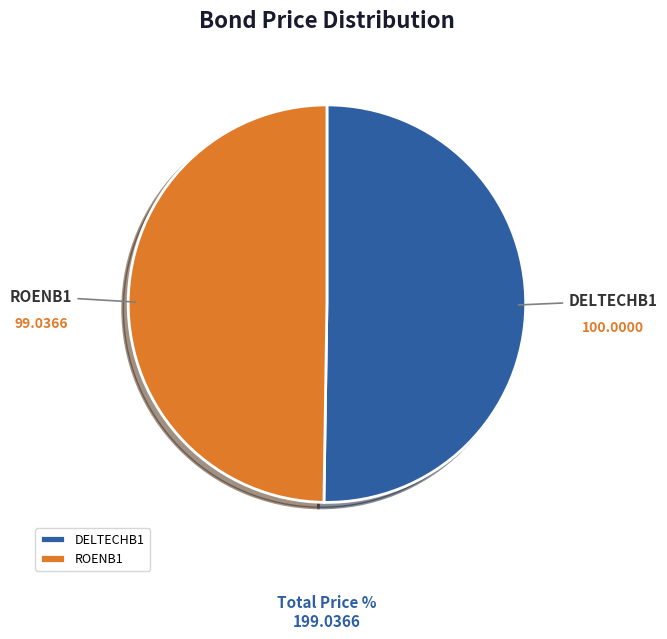

What is the ratio of the value at DELTECHB1 to the value at ROENB1?

1.0